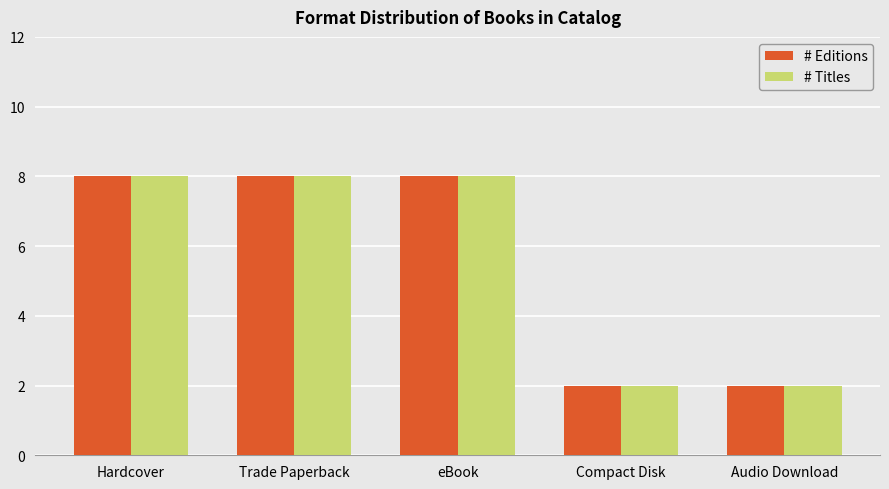

What is the difference between the second highest and second lowest values in the # Titles series?

6